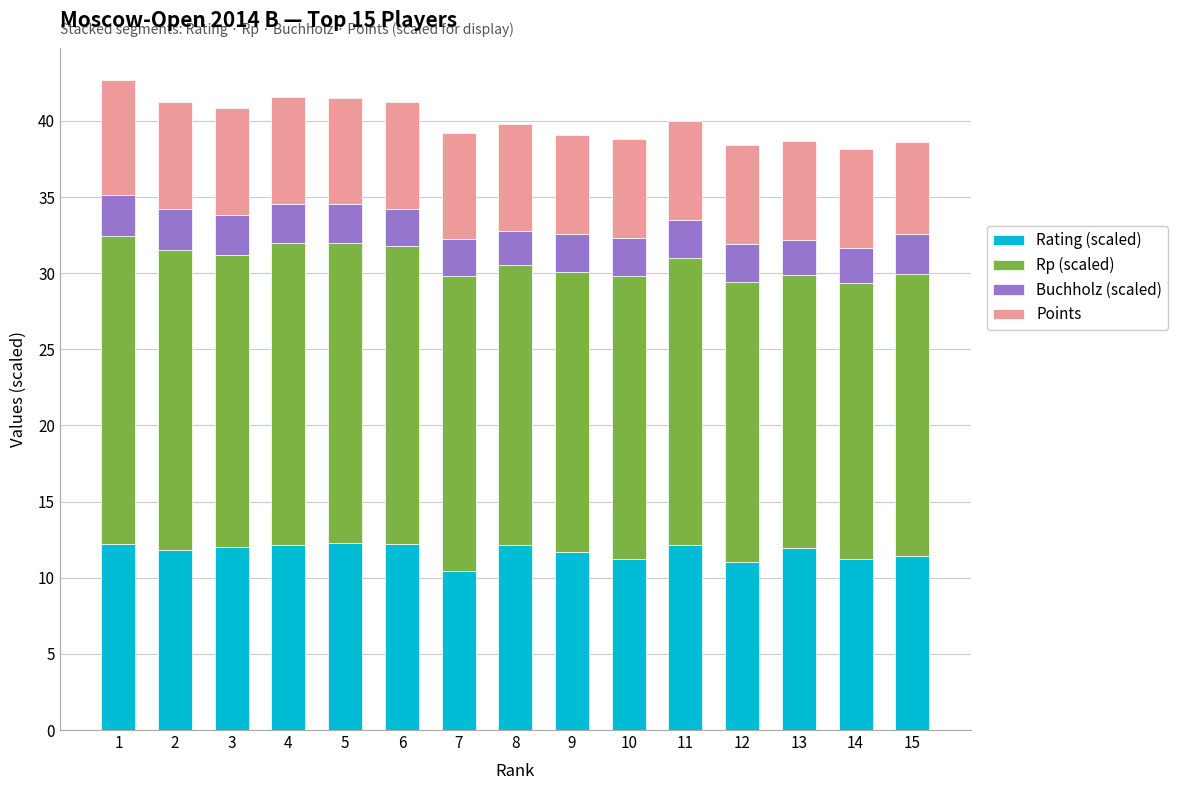

What is the total value across all series at 15?

38.6